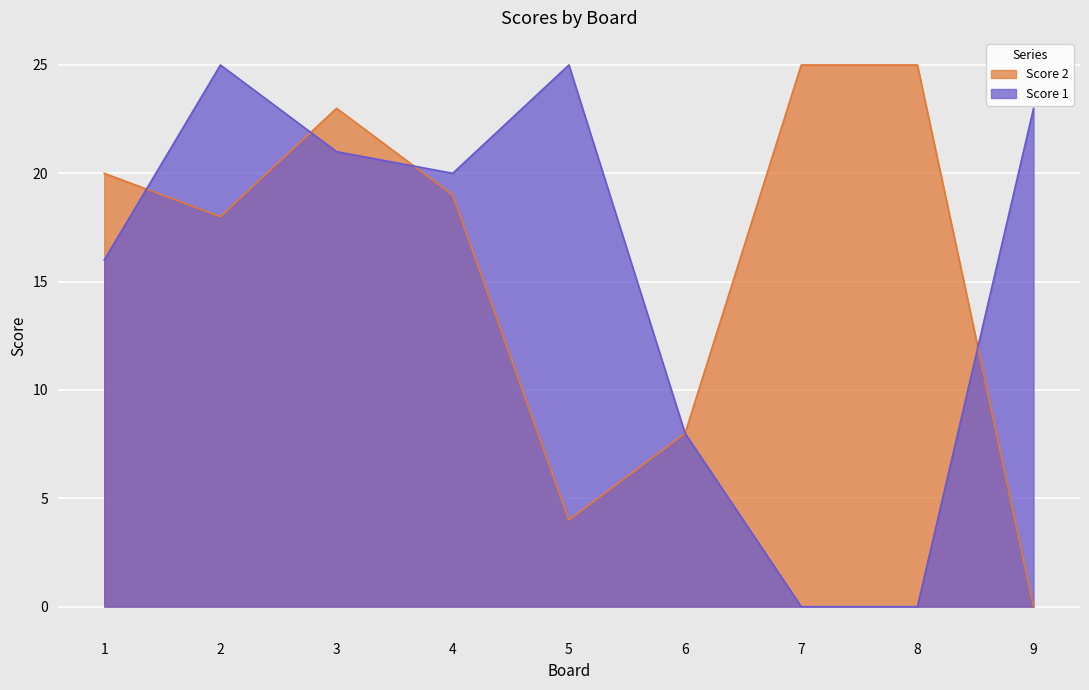

The value of Score 1 at 3 is 21. True or false?

True